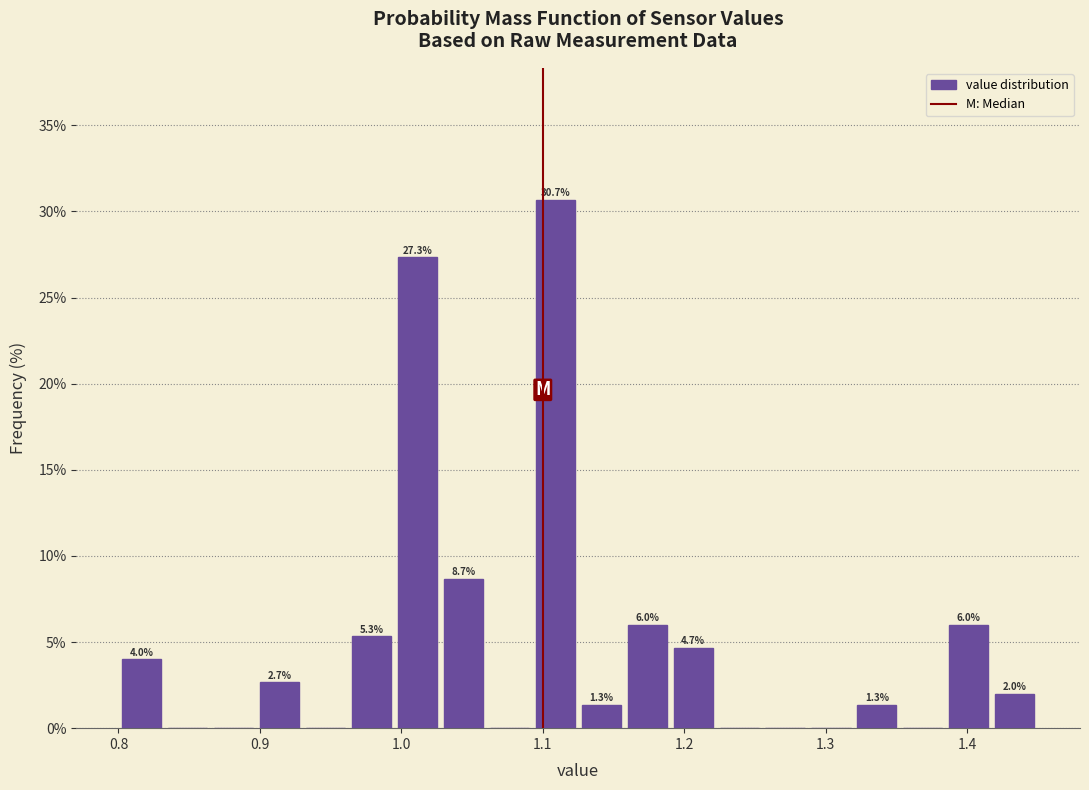

Read against the x-axis, roughly where is the centre of the tallest bar?

1.11